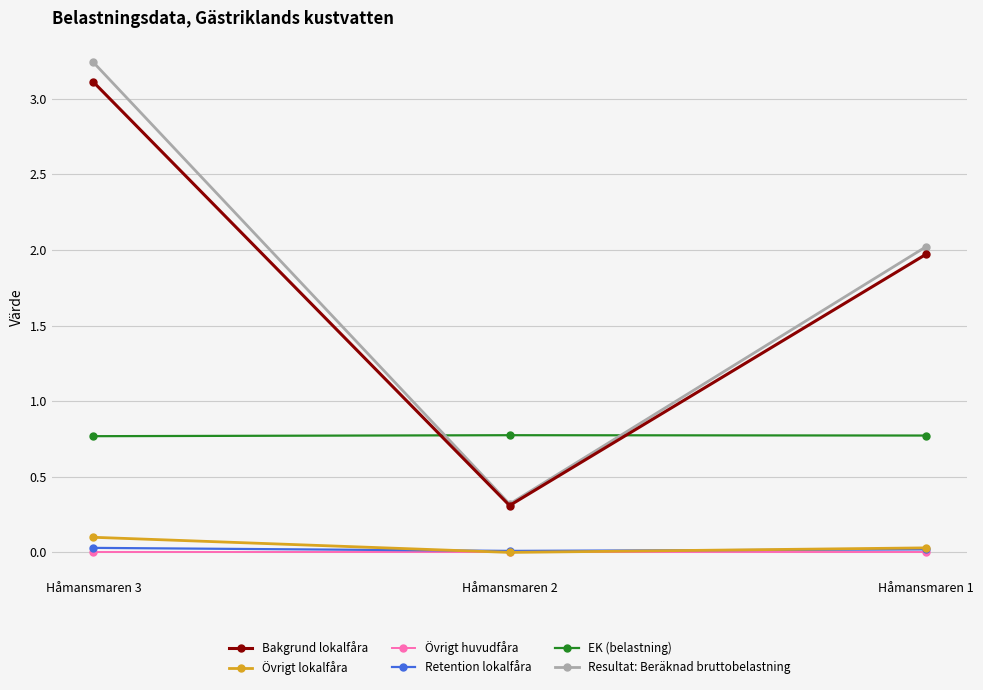

At which category does the chart reach its peak across all series?

Håmansmaren 3